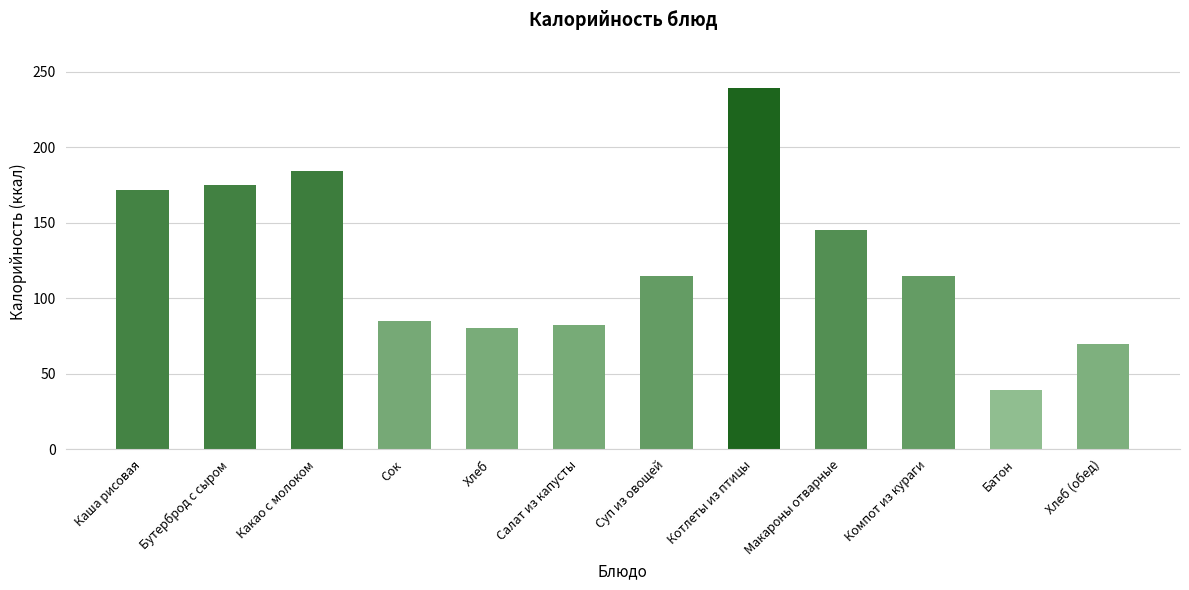

Where does the data first go above 115?

Каша рисовая